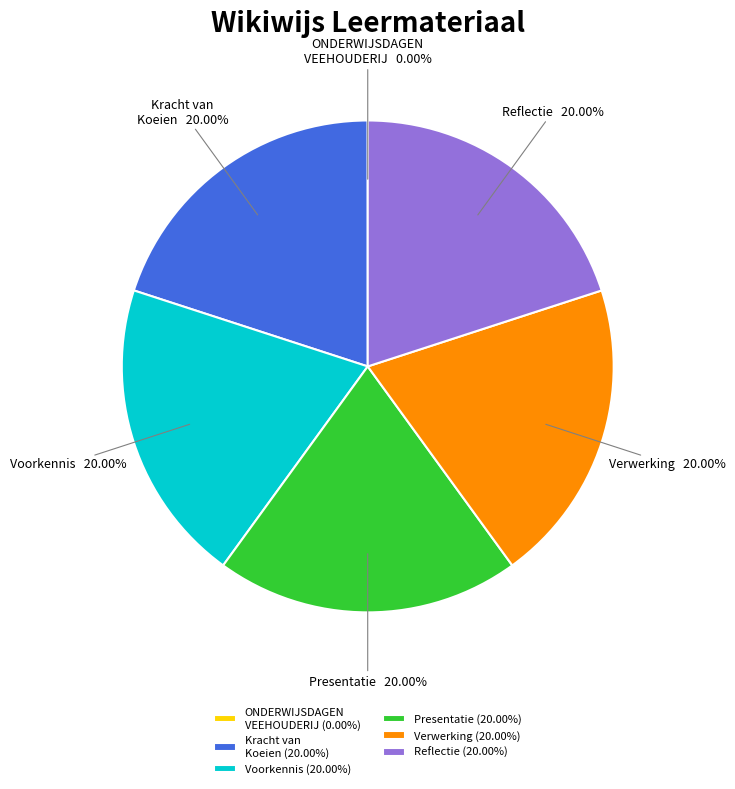

What is the ratio of the value at Kracht van Koeien (20.00%) to the value at Presentatie (20.00%)?

1.0